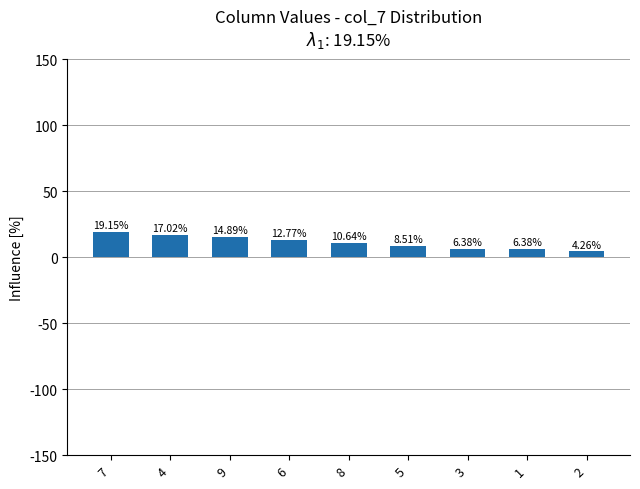

What is the difference between the values at 3 and 7?

12.8